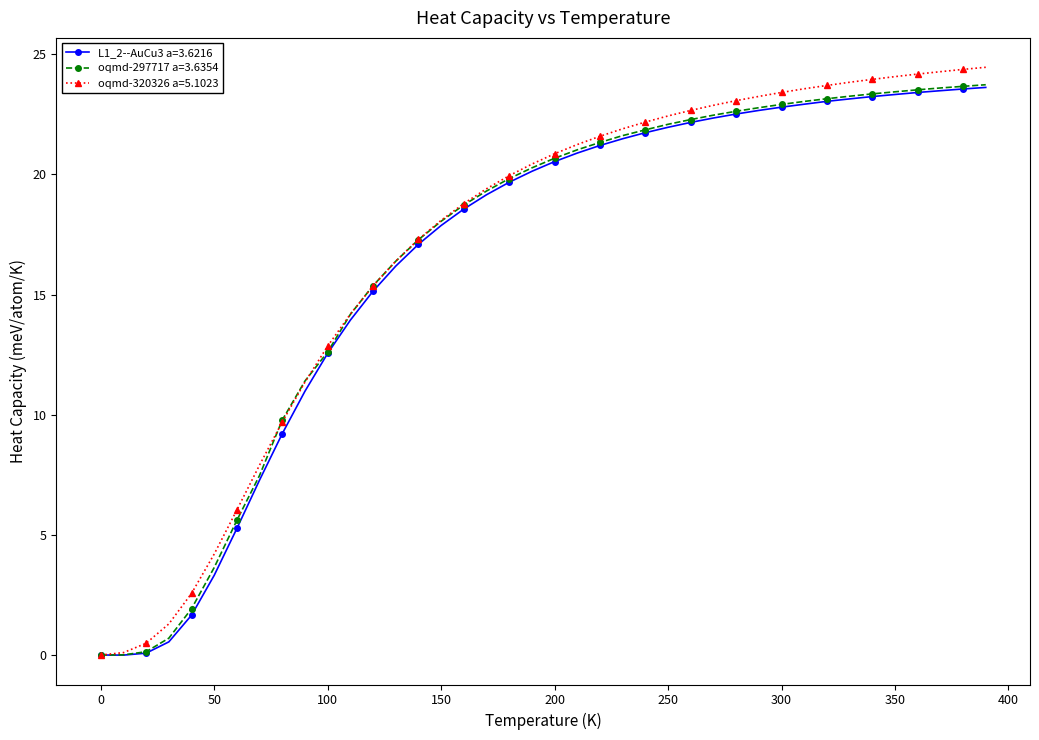

What is the value of the oqmd-320326 a=5.1023 point at the 38th from the left?

24.3